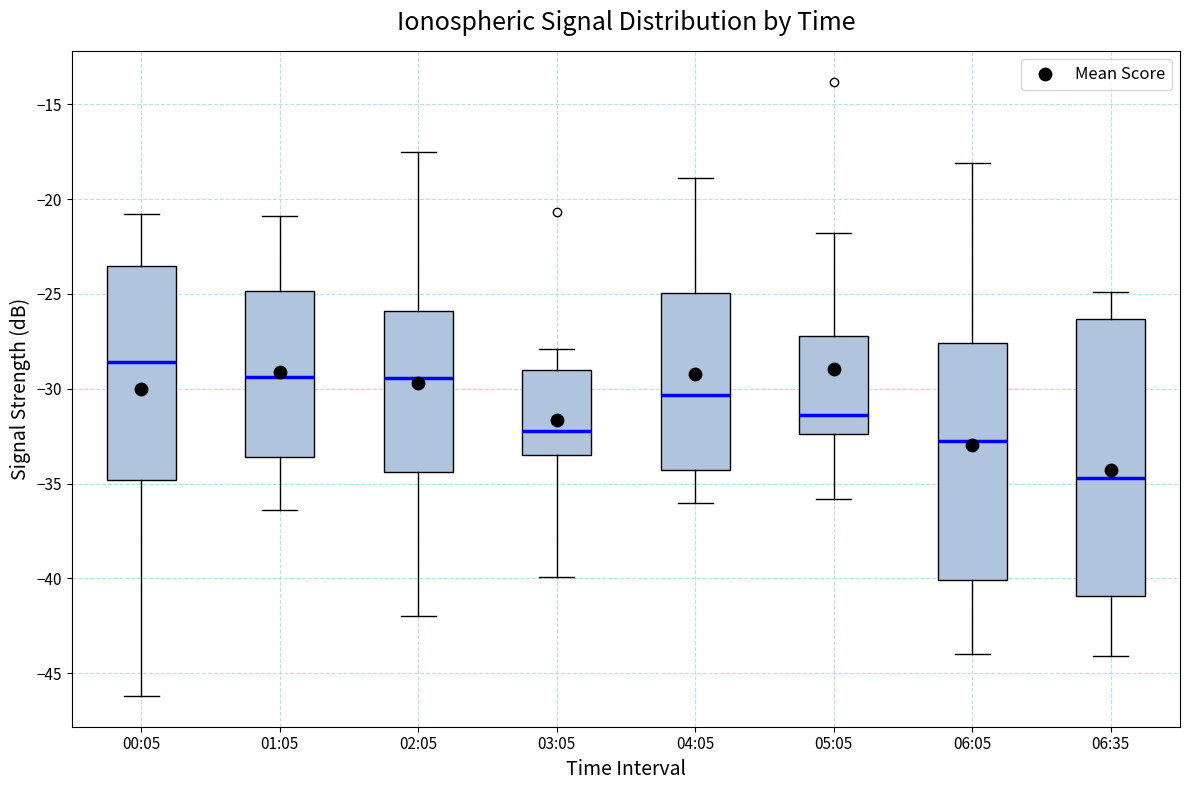

Which box's median line is the lowest?

06:35